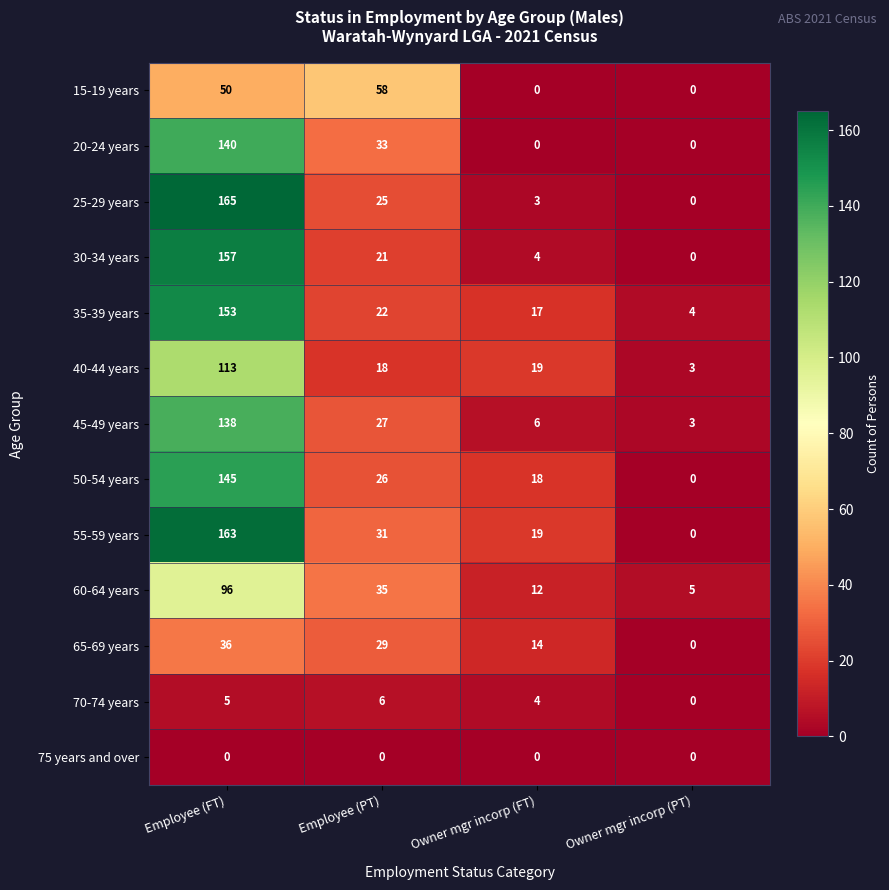

At which category is the sum across all series the highest?

Employee (FT)